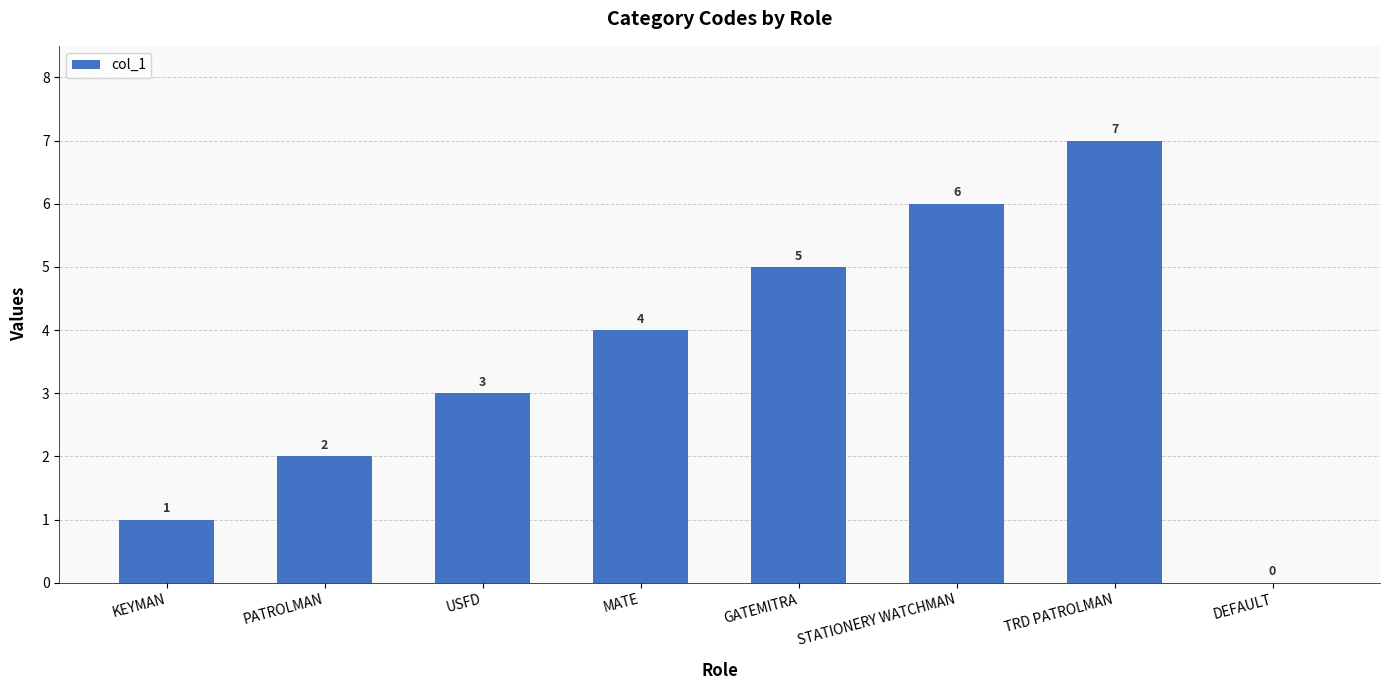

Are the bars grouped side by side (vs. stacked)?

No